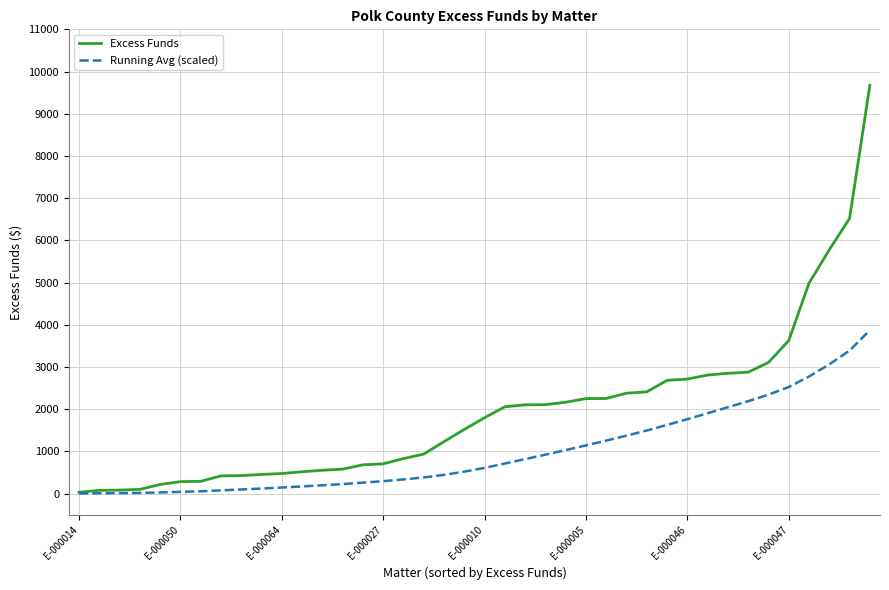

Rank the series by their average value, from highest to lowest.

Excess Funds, Running Avg (scaled)